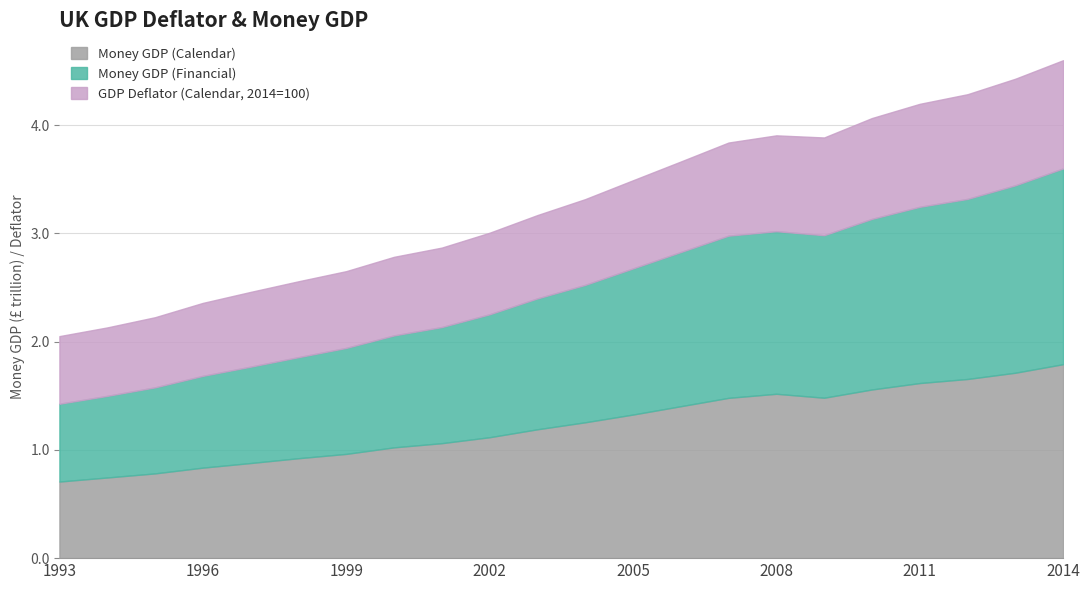

Which series has the largest range (max minus min)?

Money GDP (Financial)